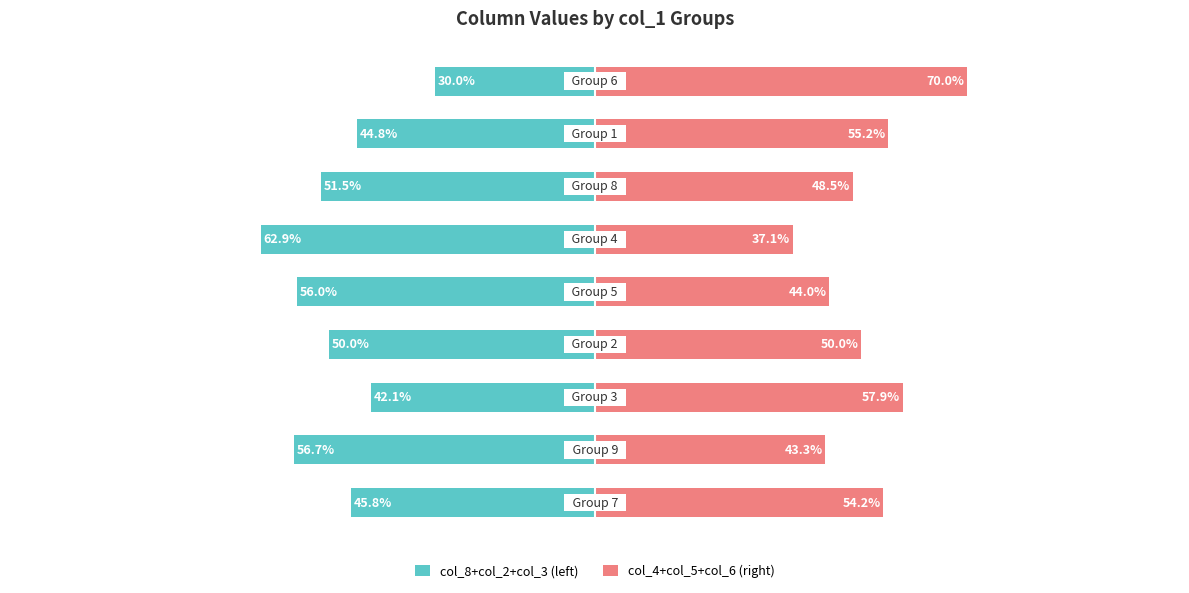

How many data points in col_8+col_2+col_3 (left) are above -50?

4